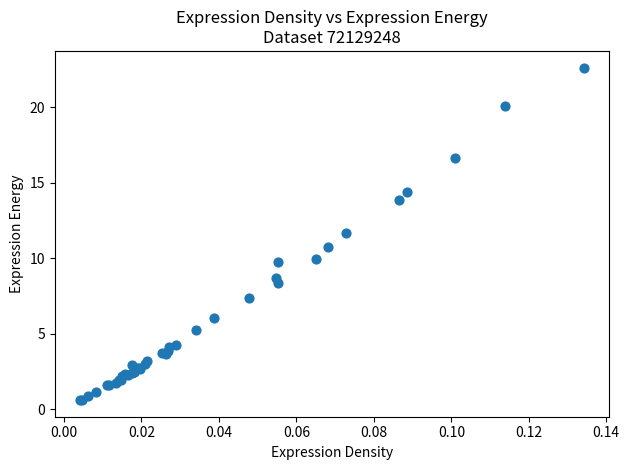

What Y value in the scatter plot is closest to 11?

10.8